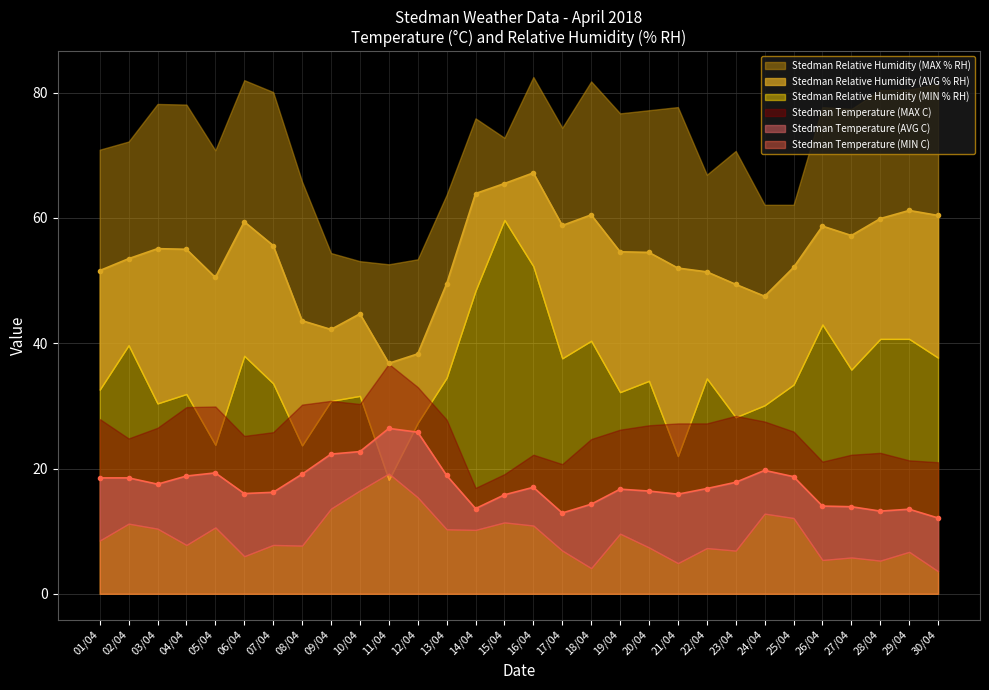

What is the label of the 12th point from the left?

12/04